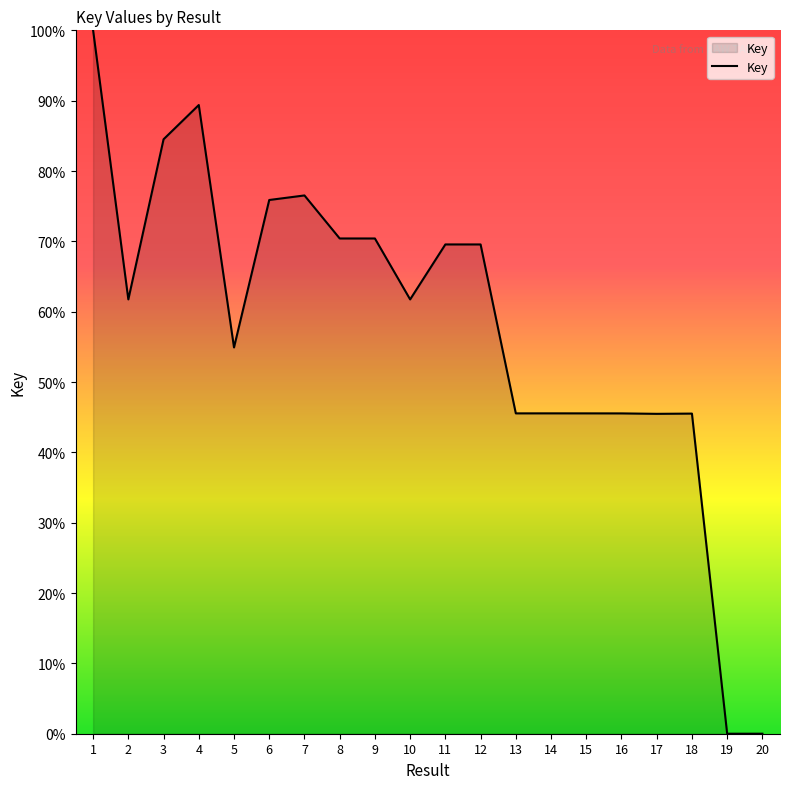

Does the chart have visible grid lines?

No